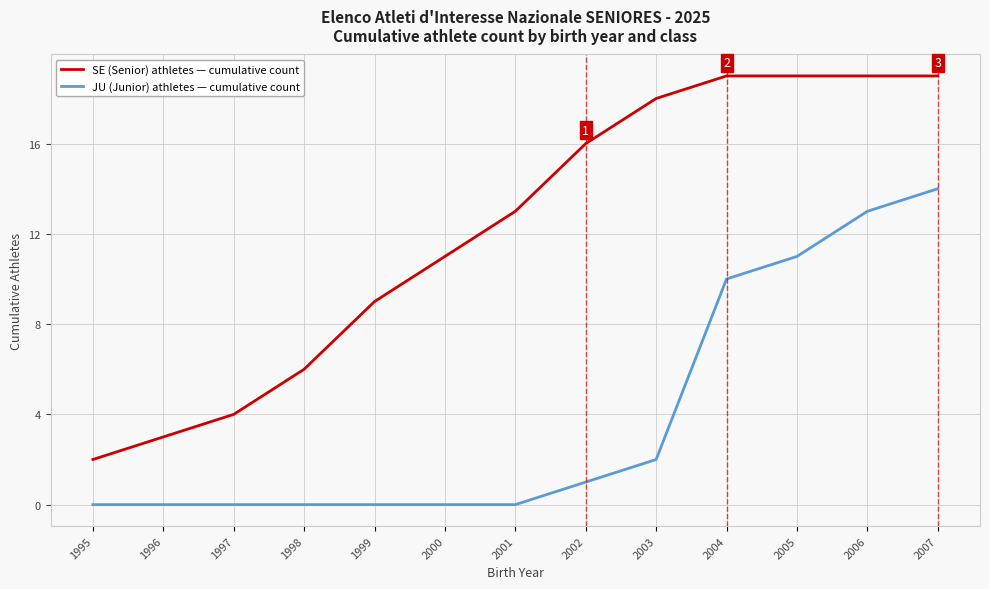

Where is JU (Junior) athletes — cumulative count nearest to the value 7?

2004